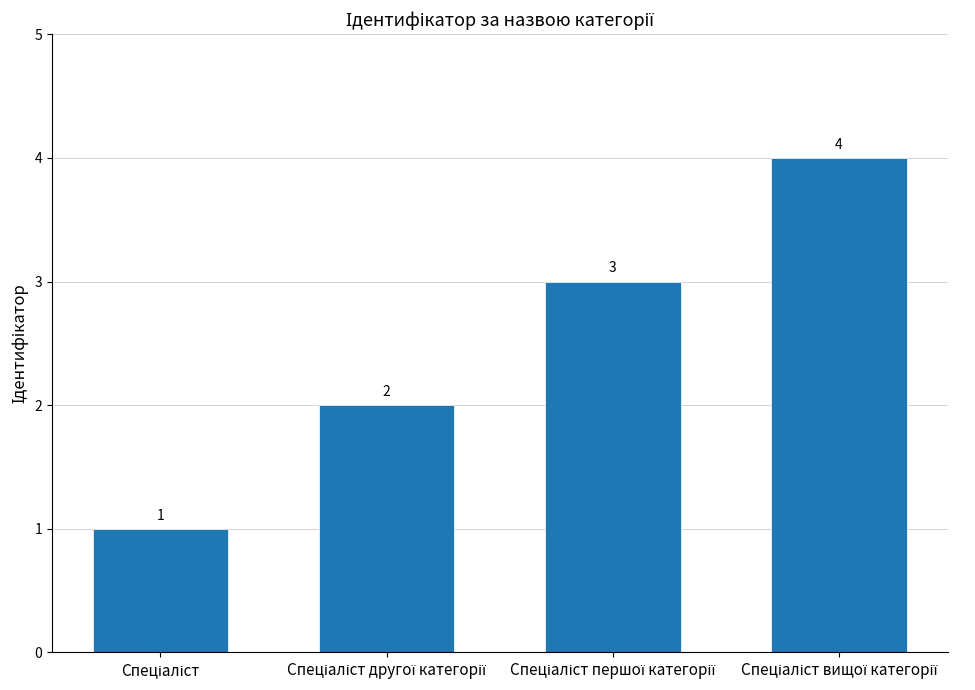

How many categories are shown in the chart?

4